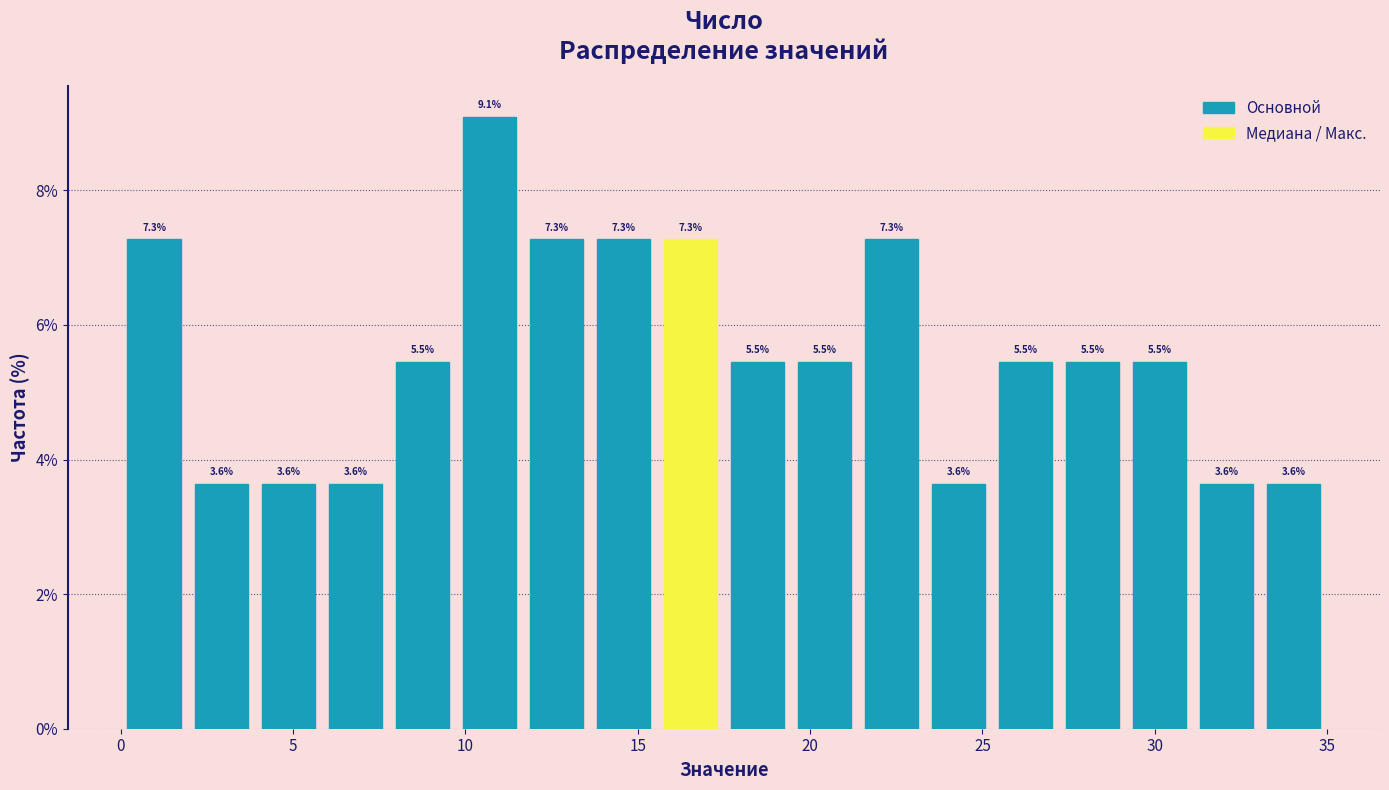

Read against the x-axis, roughly where is the centre of the tallest bar?

10.5